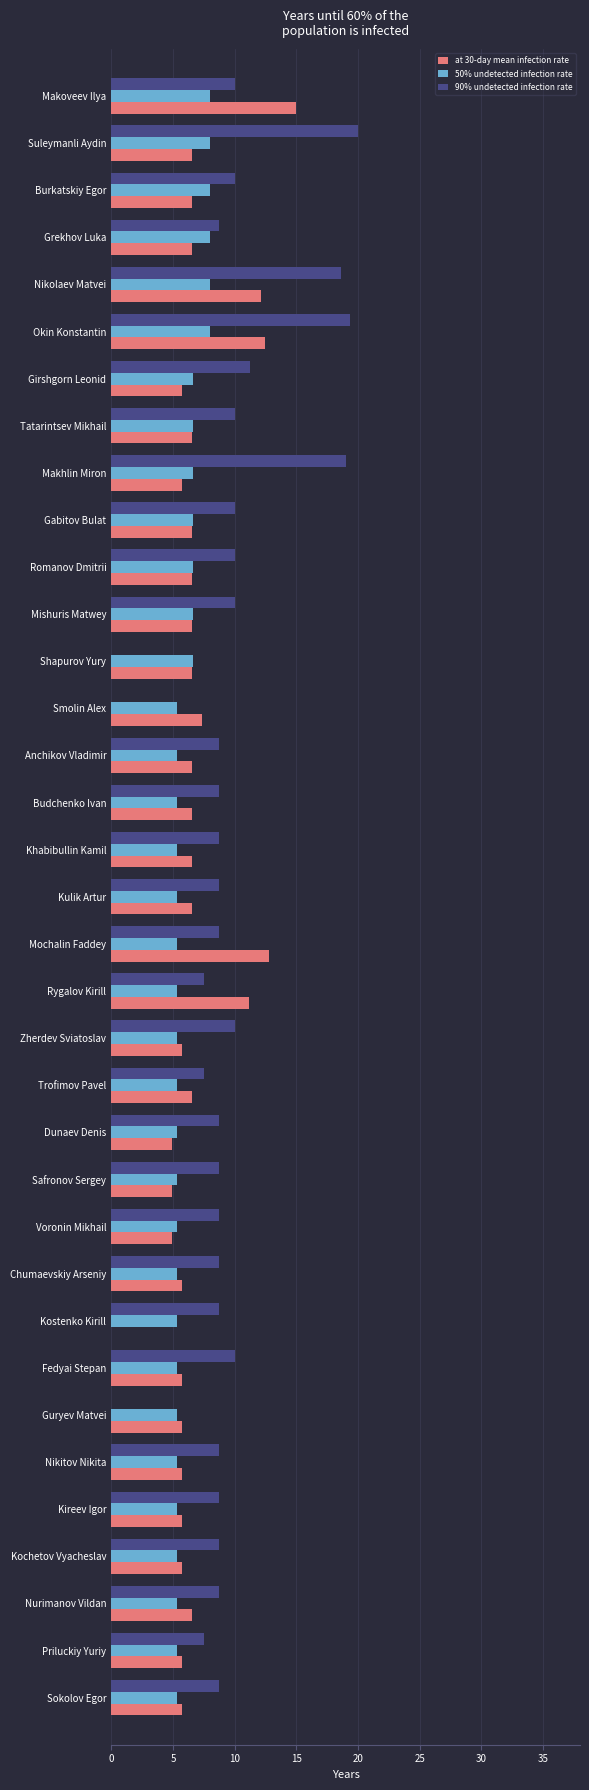

The 90% undetected infection rate series shows 19.3 at Okin Konstantin. True or false?

True